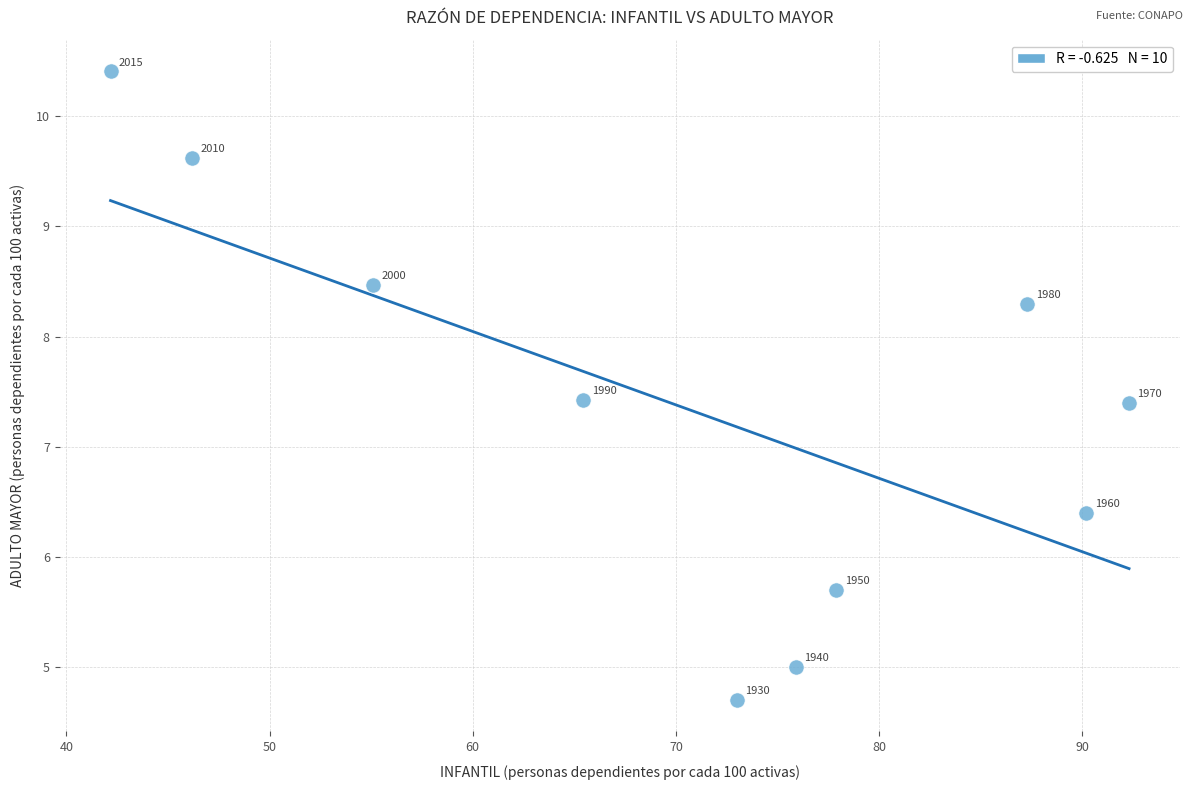

What is the range of Y values (max minus min)?

5.7